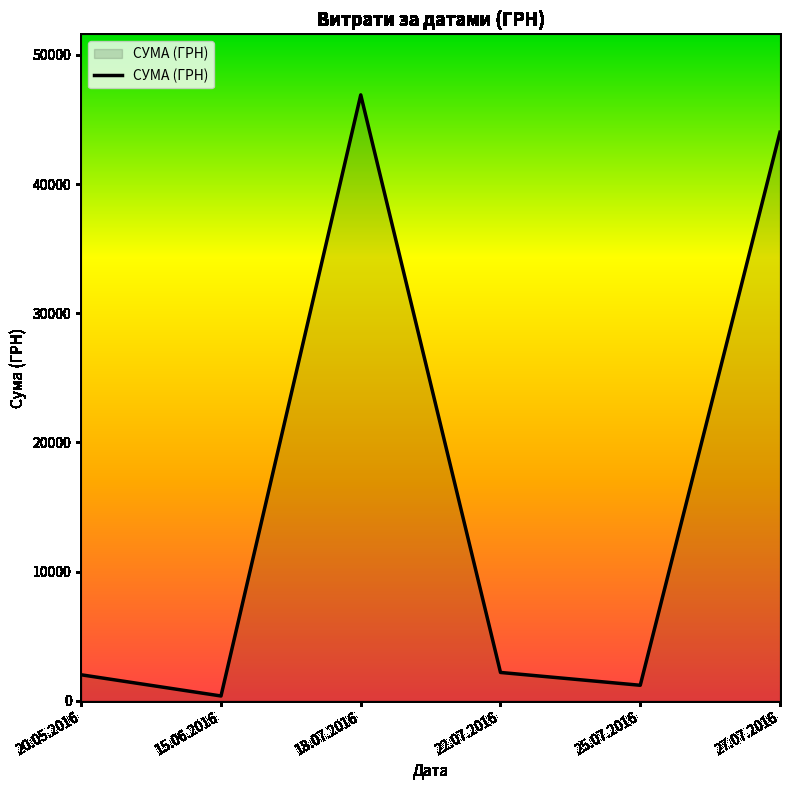

Is it true that the value at 18.07.2016 is 46904.0?

True